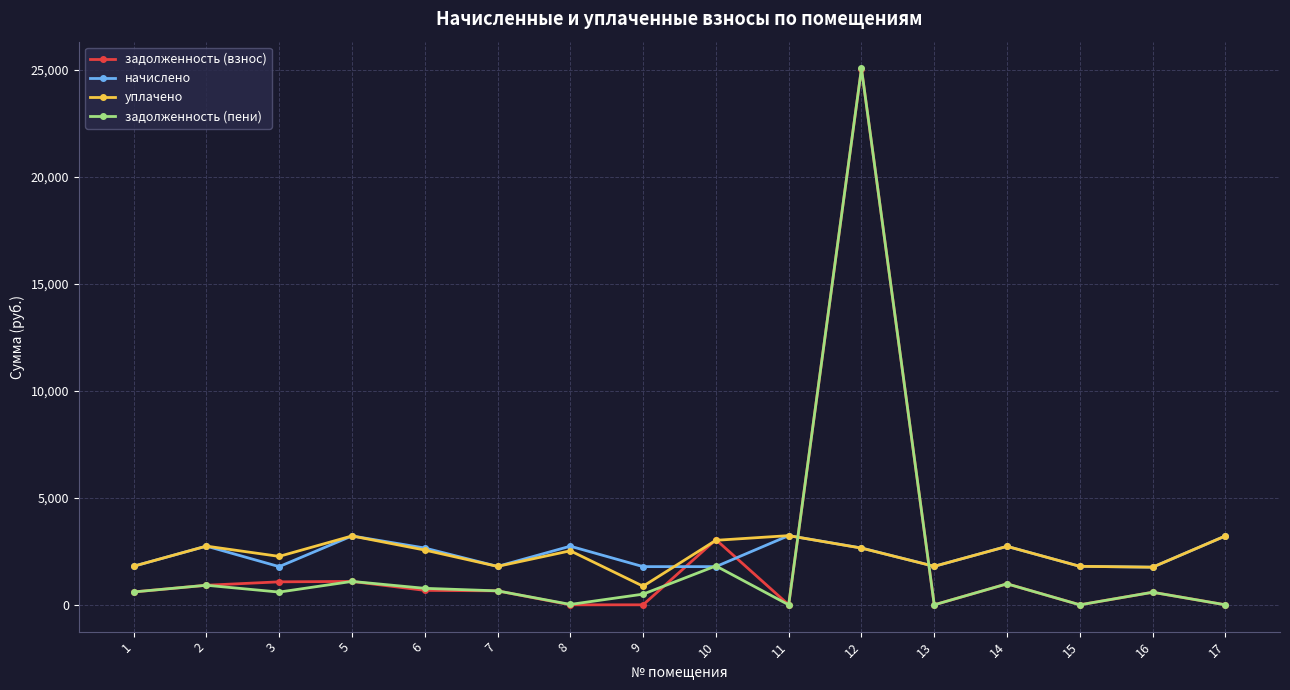

What is the maximum value shown in the chart?

25065.6